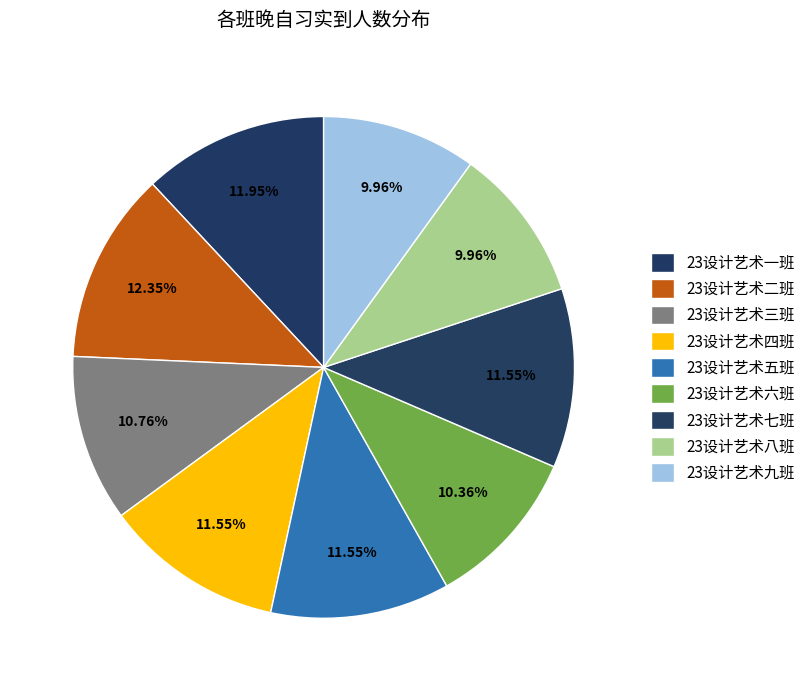

To the nearest percent, what is the difference between the largest and smallest slice percentages?

2%